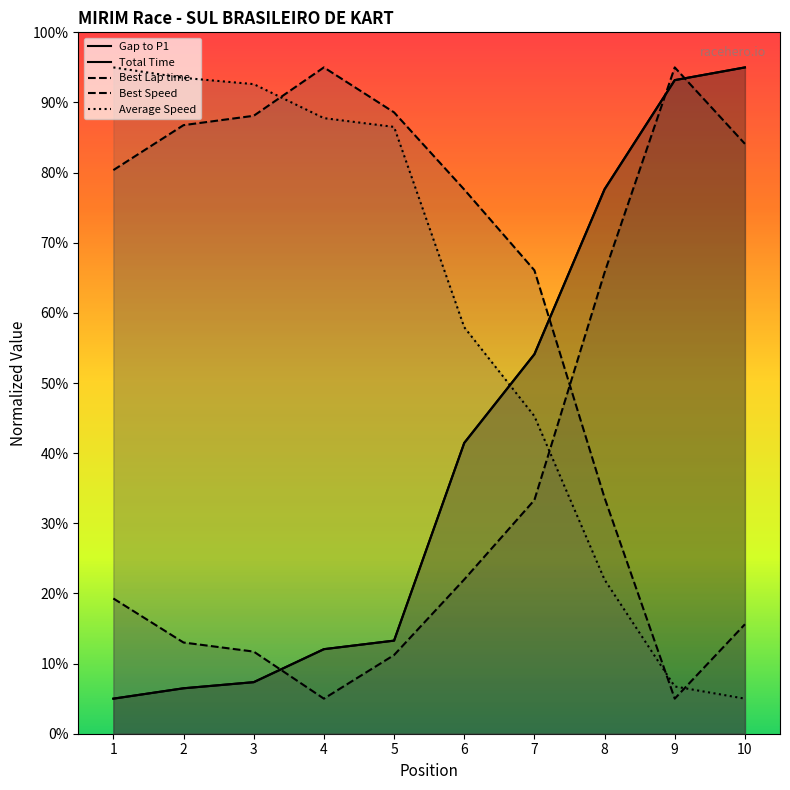

How many categories are shown in the chart?

10